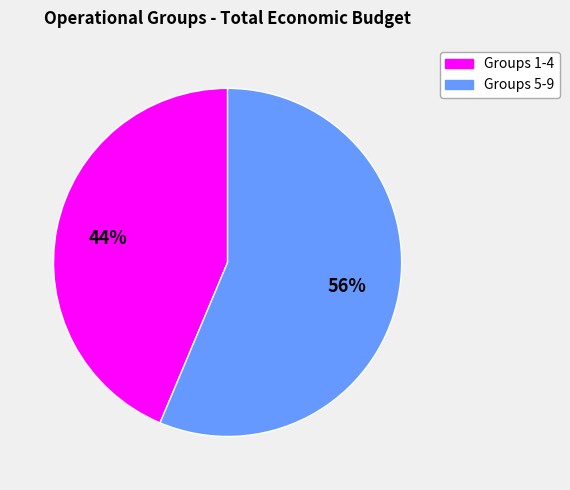

Is there any slice that represents more than half of the pie?

Yes